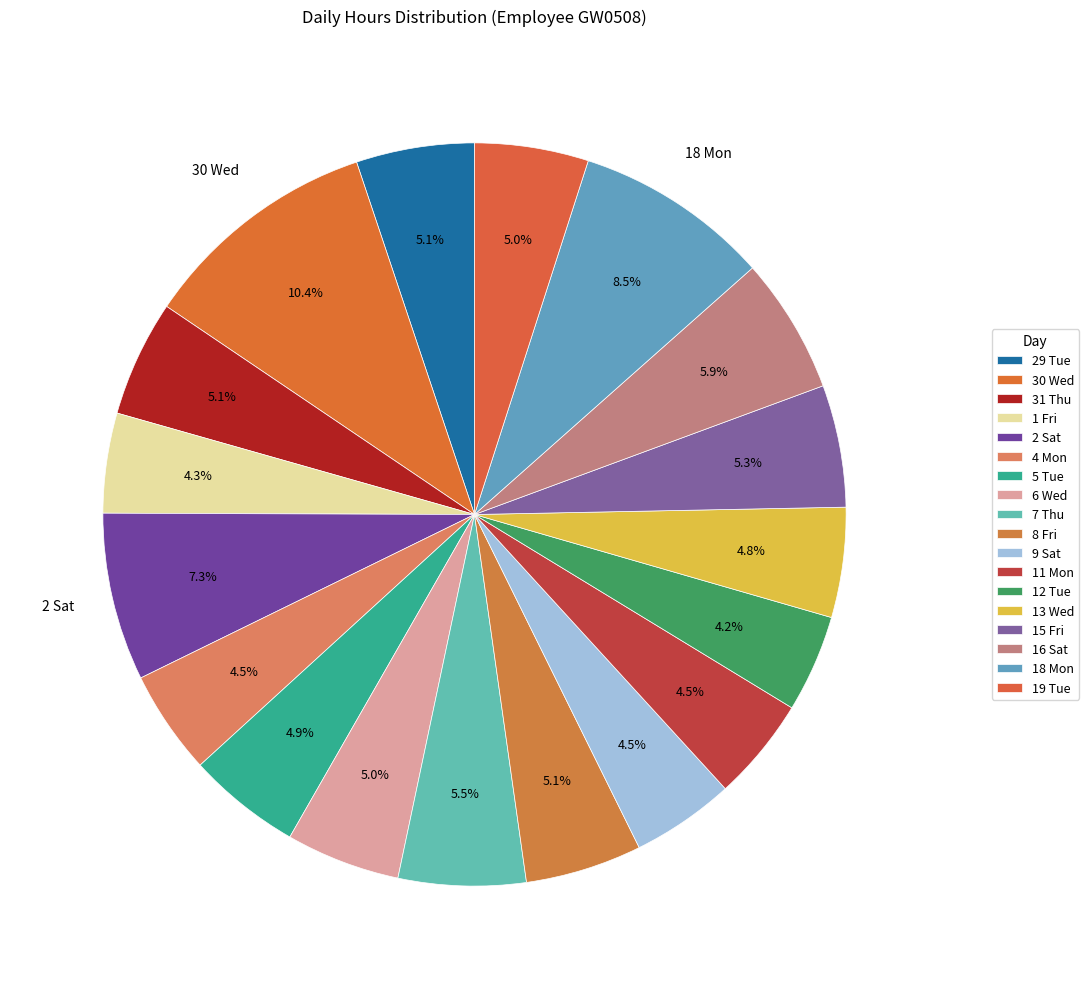

Which slice is the smallest?

12 Tue